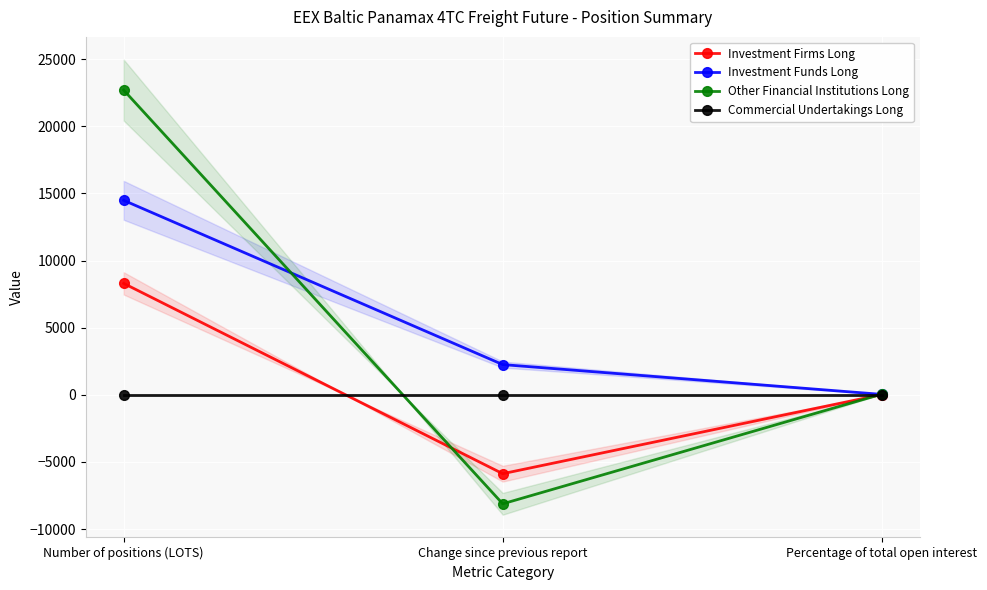

At which label does Investment Funds Long reach its minimum?

Percentage of total open interest